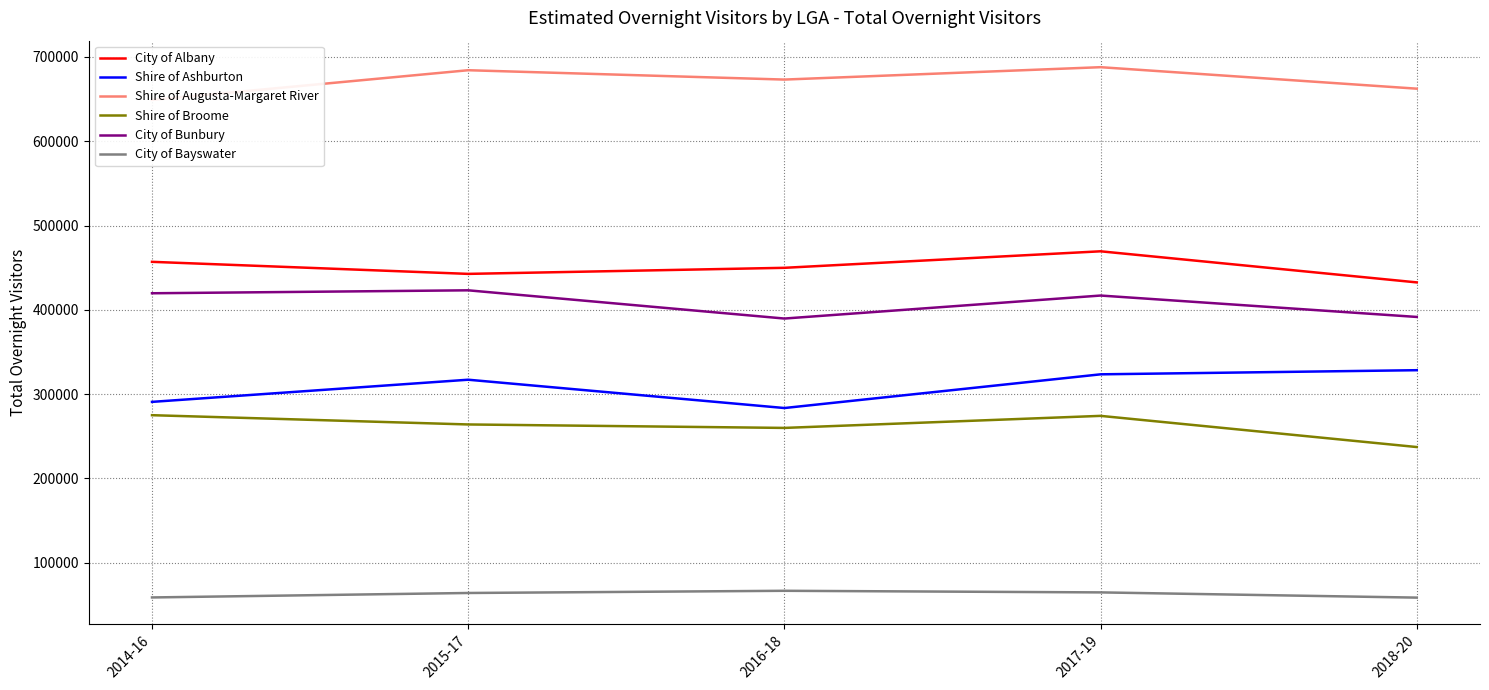

List the labels in order of City of Bayswater value, smallest first.

2018-20, 2014-16, 2015-17, 2017-19, 2016-18